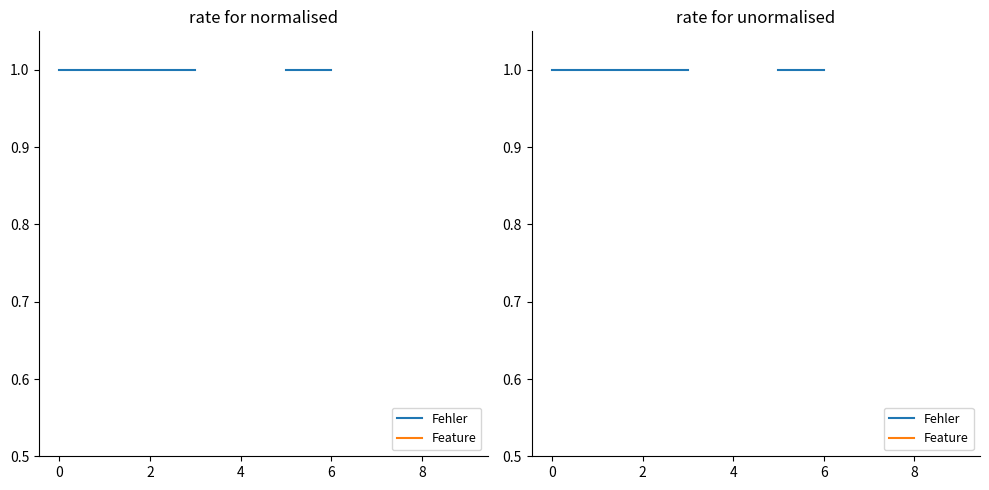

What are all the series names shown in the legend?

Fehler, Feature